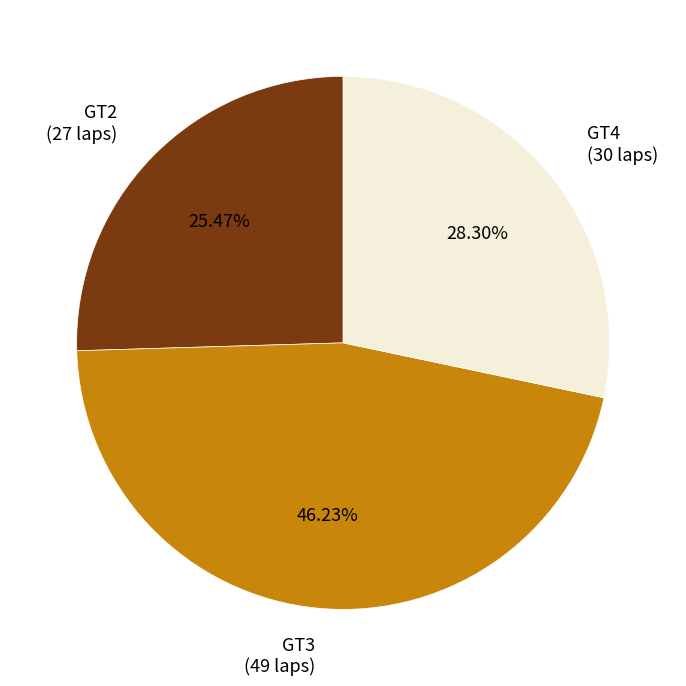

Which category has the smallest portion of the pie?

GT2